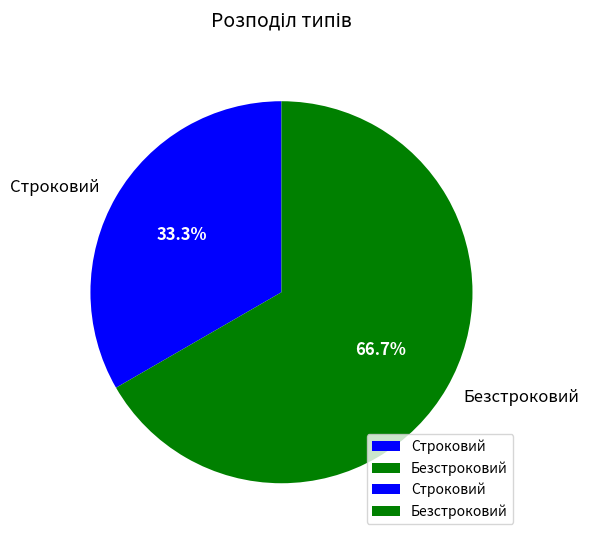

Which slice is the largest?

Безстроковий